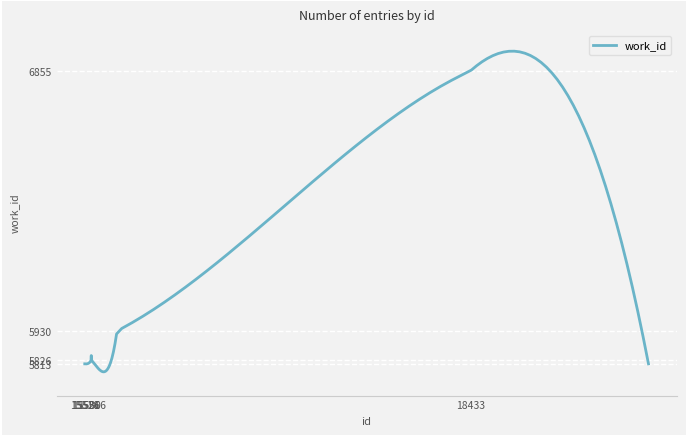

What is the greatest value displayed?

6926.2